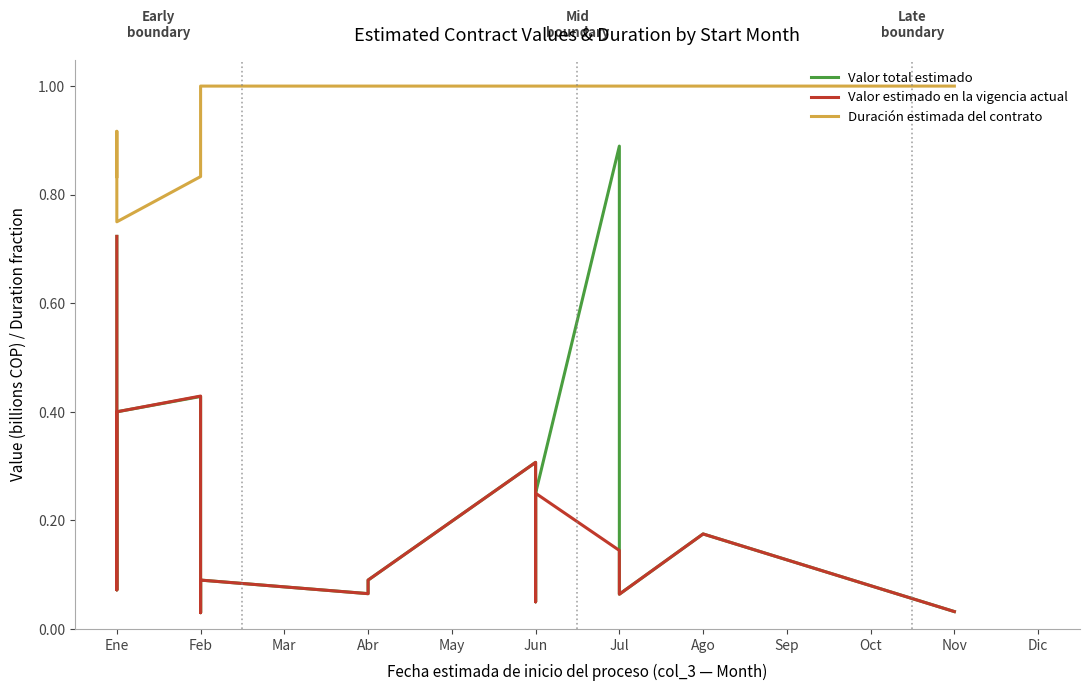

Which series has the largest range (max minus min)?

Valor total estimado